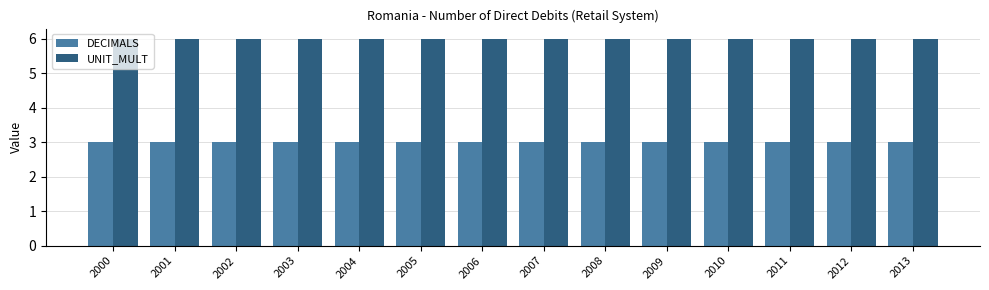

What is the value of the UNIT_MULT bar at the 11th from the left?

6